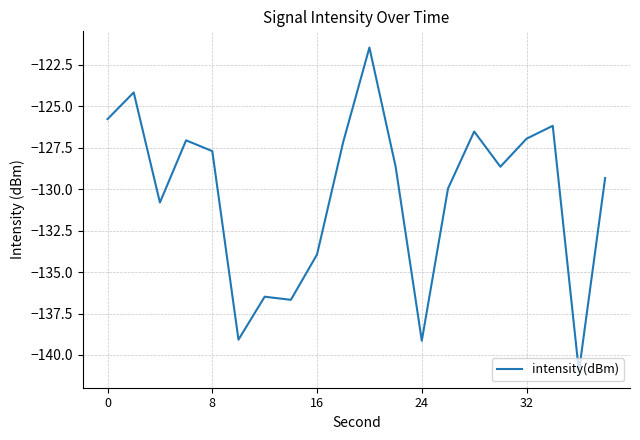

What is the maximum value shown in the chart?

-121.4